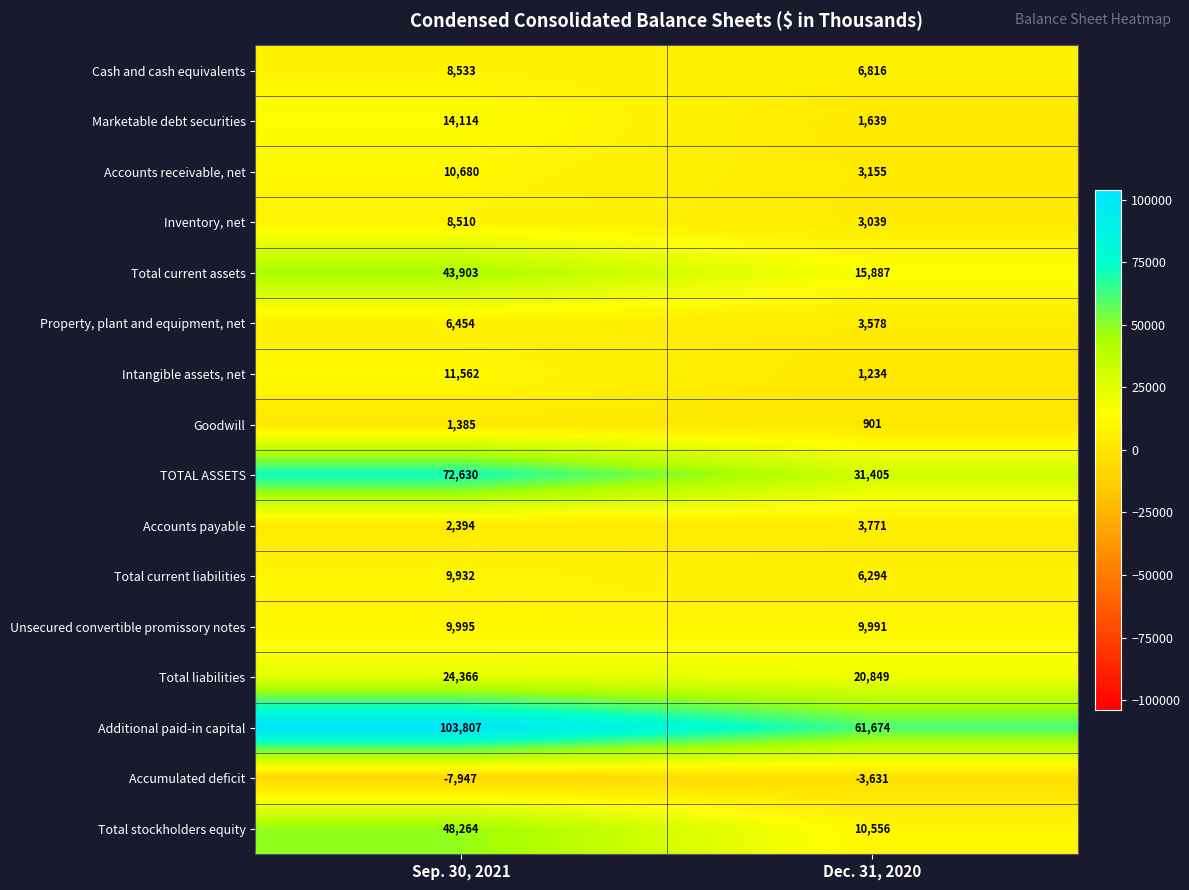

At which label does Total liabilities reach its minimum?

Dec. 31, 2020